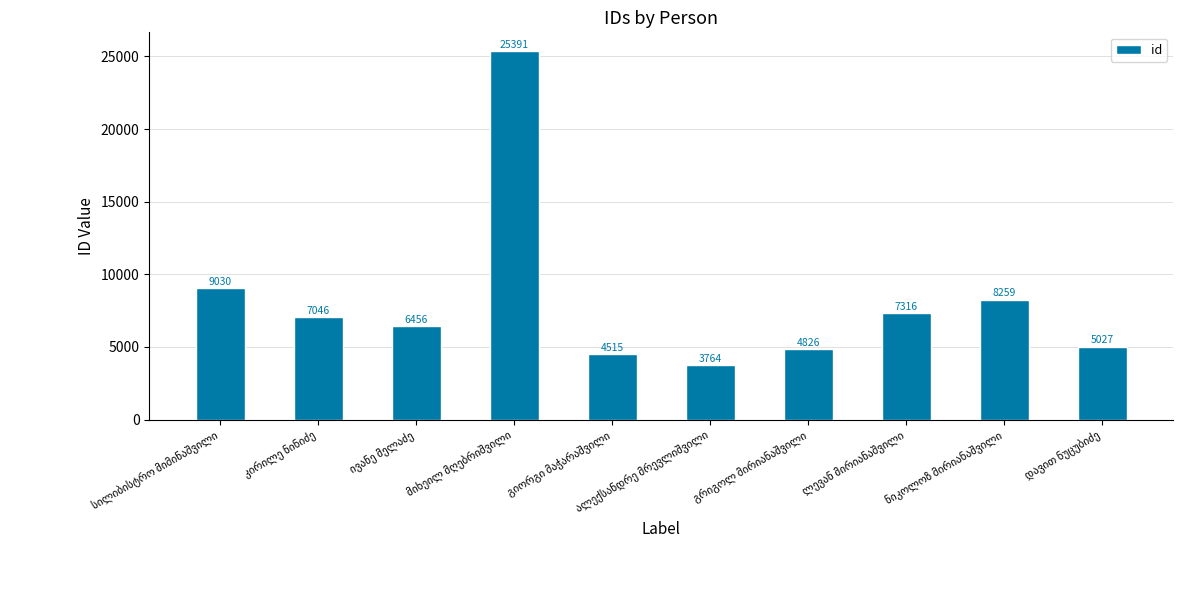

What is the average value?

8163